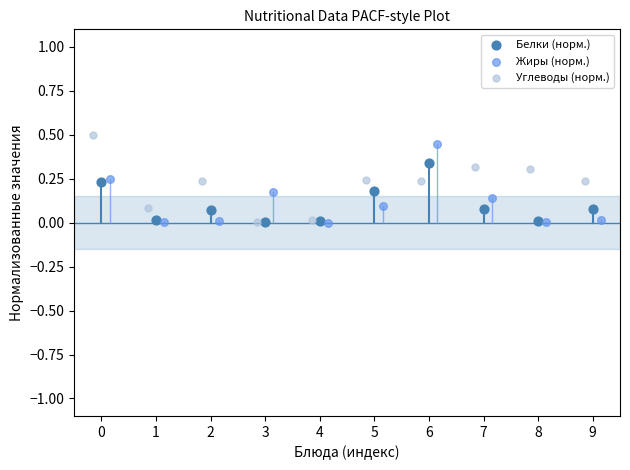

Which series has the largest Y range (max minus min)?

Углеводы (норм.)